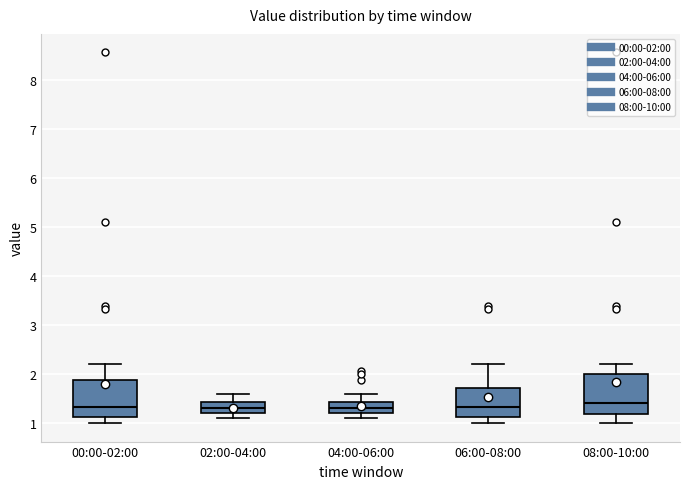

Reading left to right, transcribe this box plot: for each box, give where its median line is, the range the box spans, and where its two whiskers end, as read against the y-axis. The values are not printed on the chart, so give them approximately, as read against the axis.

00:00-02:00: median 1.3, box 1.1 to 1.9, whiskers 1.0 to 2.2
02:00-04:00: median 1.3, box 1.2 to 1.4, whiskers 1.1 to 1.6
04:00-06:00: median 1.3, box 1.2 to 1.4, whiskers 1.1 to 1.6
06:00-08:00: median 1.3, box 1.1 to 1.7, whiskers 1.0 to 2.2
08:00-10:00: median 1.4, box 1.2 to 2.0, whiskers 1.0 to 2.2